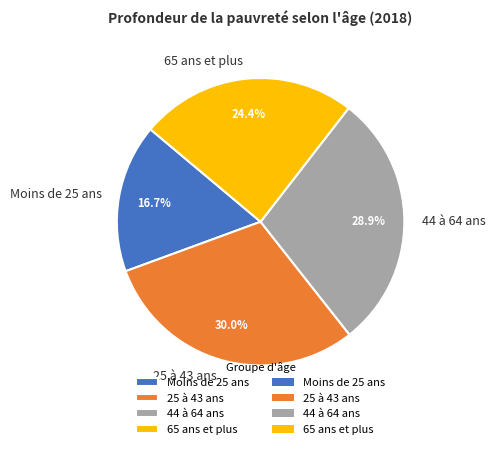

Does any single category account for the majority?

No